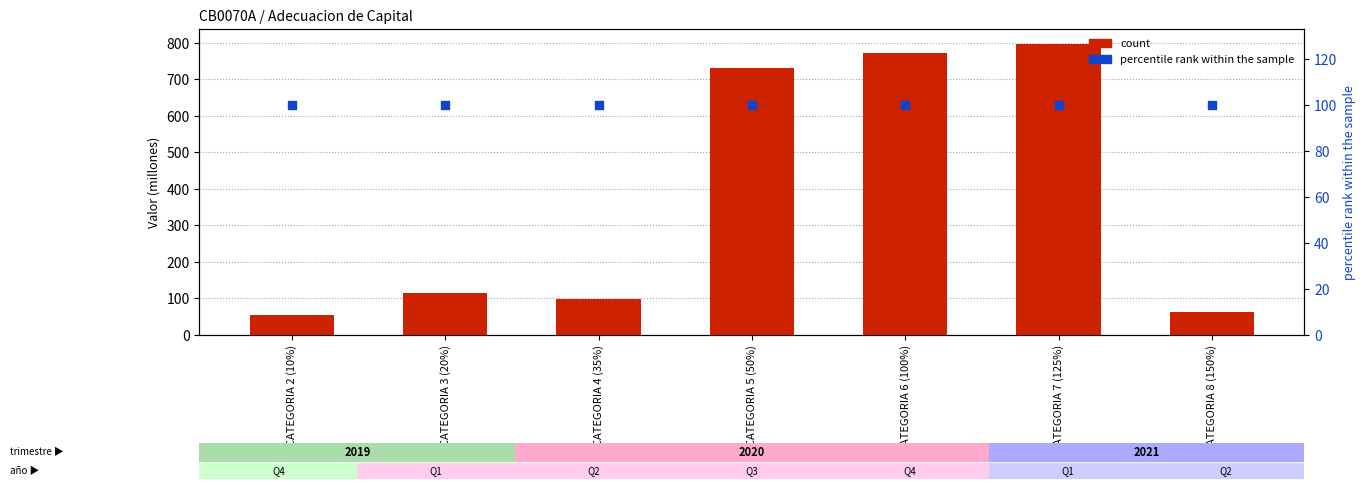

What are all the series names shown in the legend?

count, percentile rank within the sample